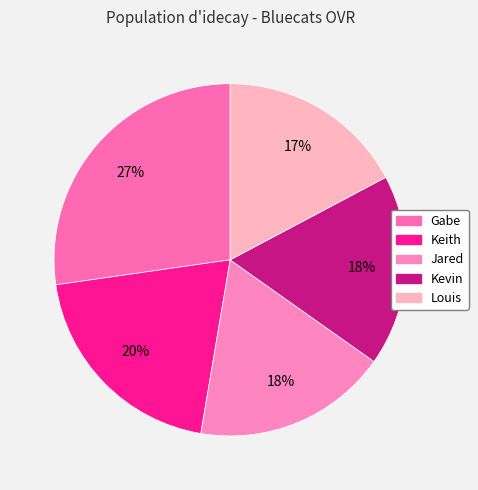

Does any single category account for the majority?

No